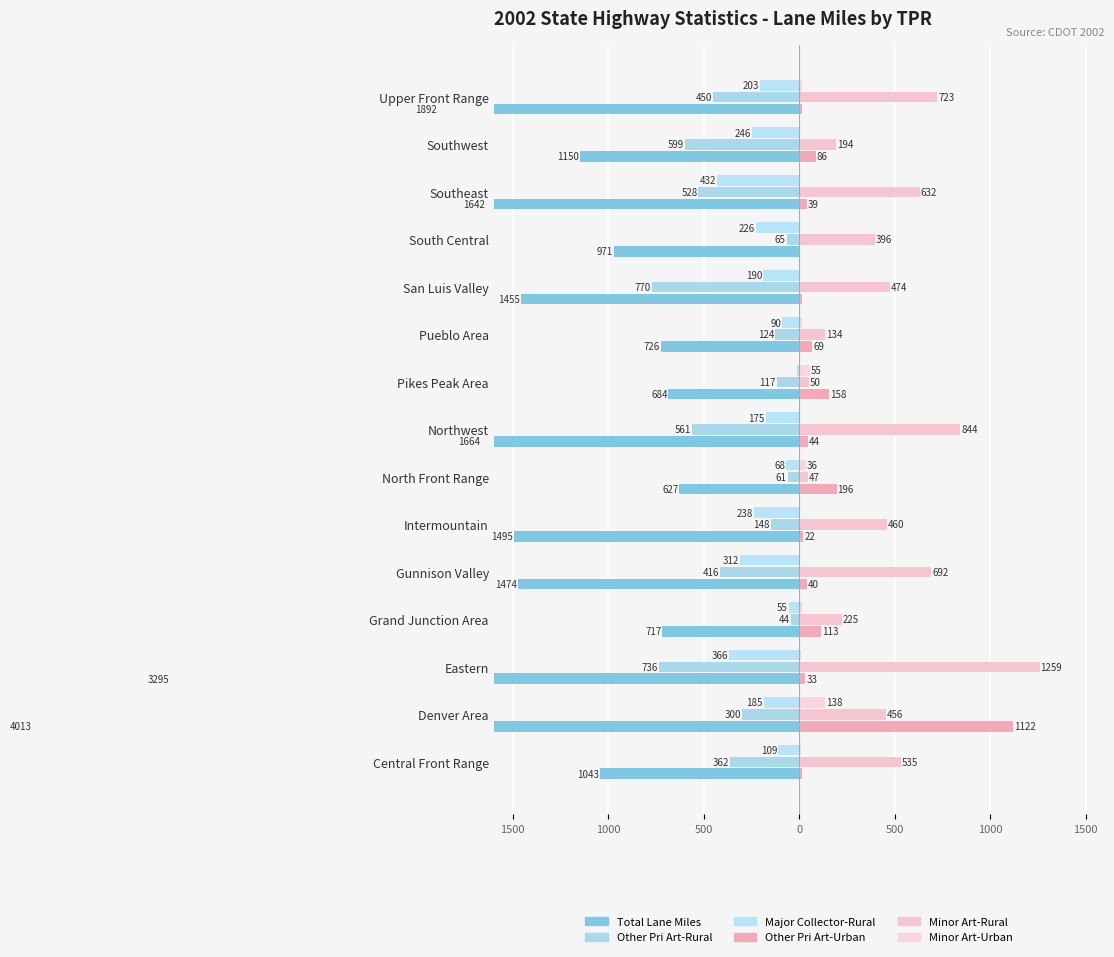

Reading right to left, transcribe all the data shown in this chart.

Total Lane Miles: -1892.1	-1150.2	-1642.5	-970.7	-1455.4	-725.8	-684.3	-1664.4	-627.0	-1494.6	-1474.5	-717.2	-3295.2	-4013.3	-1043.4
Other Pri Art-Rural: -450.4	-599.0	-527.5	-65.2	-769.7	-123.9	-117.0	-560.9	-60.8	-147.6	-416.0	-43.7	-736.2	-300.4	-362.1
Major Collector-Rural: -203.5	-246.5	-432.1	-225.6	-189.6	-89.8	-11.0	-174.9	-68.2	-237.5	-311.8	-55.3	-366.0	-184.6	-108.8
Other Pri Art-Urban: 17.5	86.2	38.8	4.3	14.4	69.1	158.1	44.0	196.1	21.9	40.0	112.7	32.6	1122.0	14.0
Minor Art-Rural: 723.1	193.6	631.7	396.3	473.7	134.0	49.6	844.1	46.7	459.8	691.5	224.5	1259.1	455.9	534.5
Minor Art-Urban: 15.8	5.7	5.1	4.0	0.0	17.6	54.9	0.0	36.1	0.0	2.9	16.8	7.4	137.5	9.4